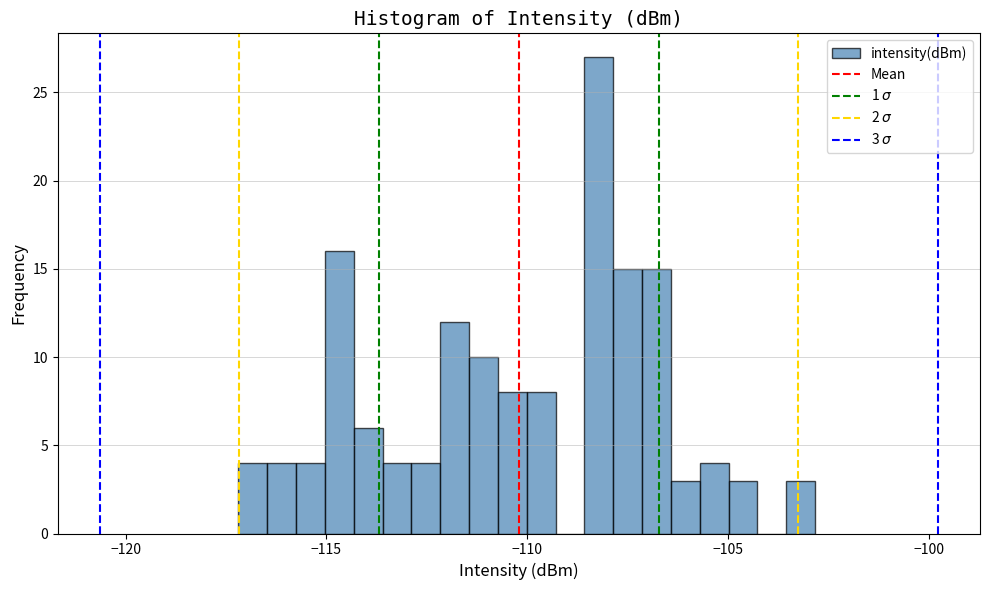

Around what value on the x-axis is the tallest bar? Give the approximate position of its centre, as read against the axis.

-108.0